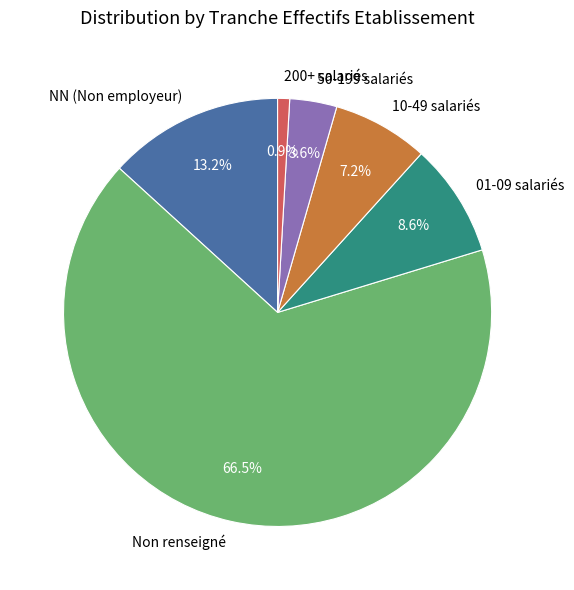

What is the largest slice in the pie chart?

Non renseigné